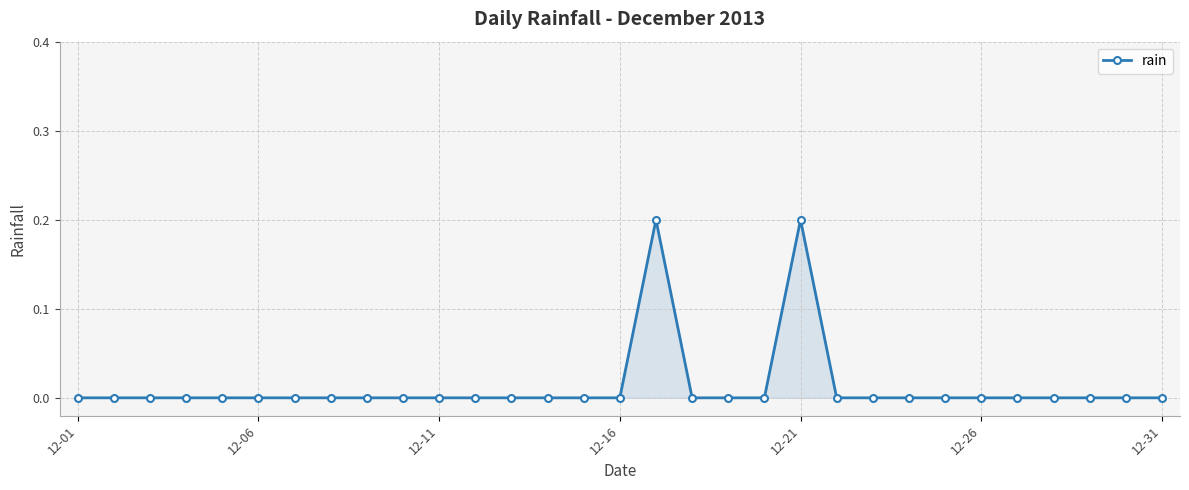

Where is the data nearest to the value 0?

12-01